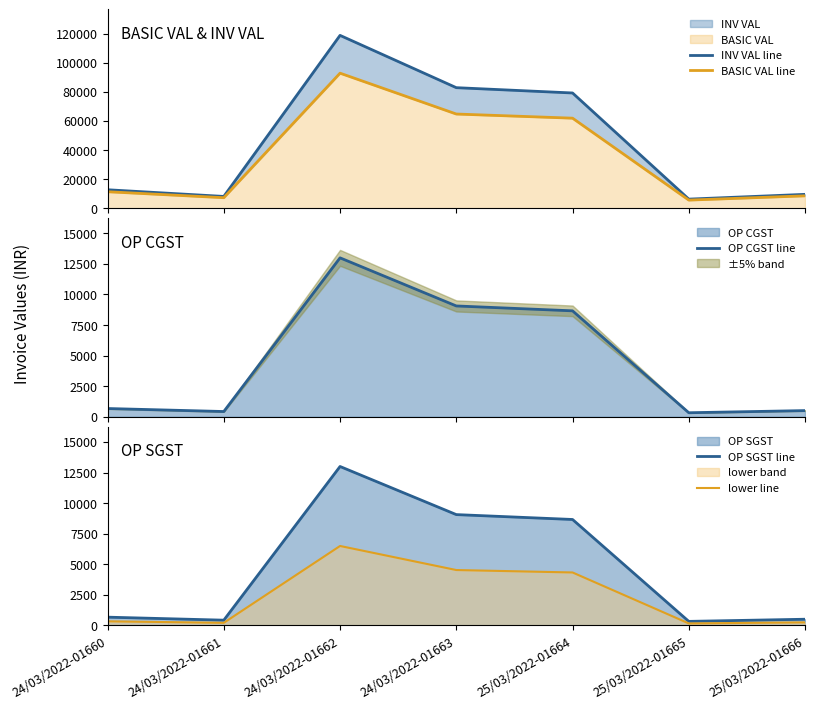

True or false: INV VAL line and lower line cross at least once.

False